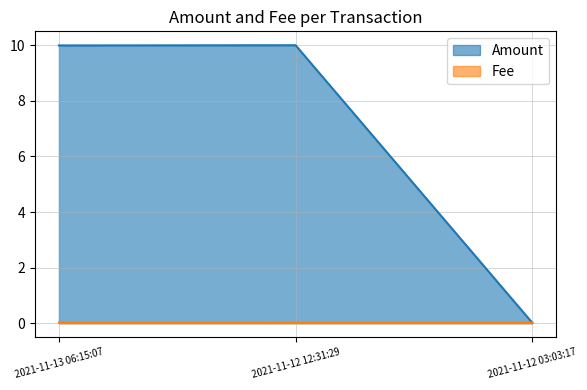

What is the total value across all series at 2021-11-12 12:31:29?

10.0